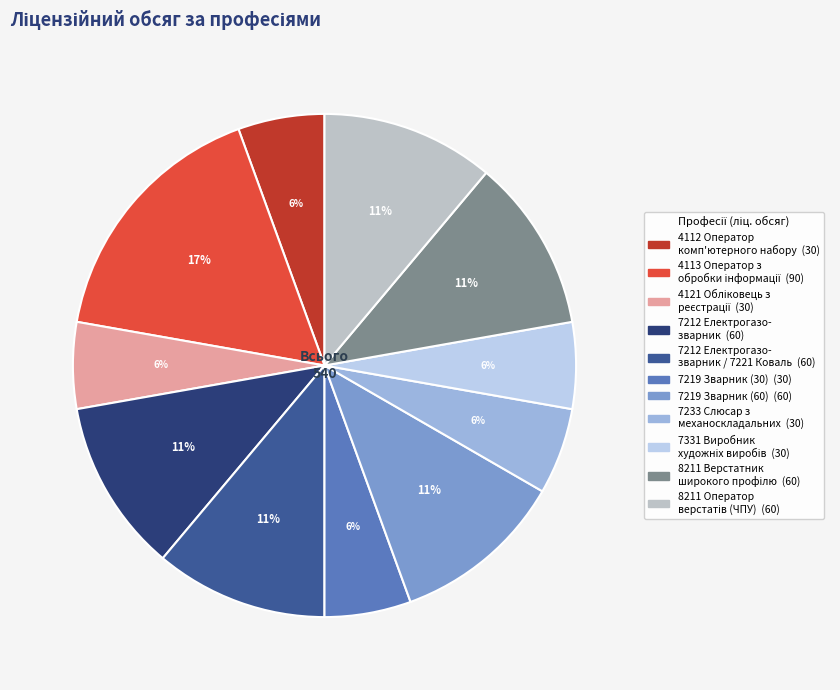

To the nearest percent, what is the difference between the largest and smallest slice percentages?

11%